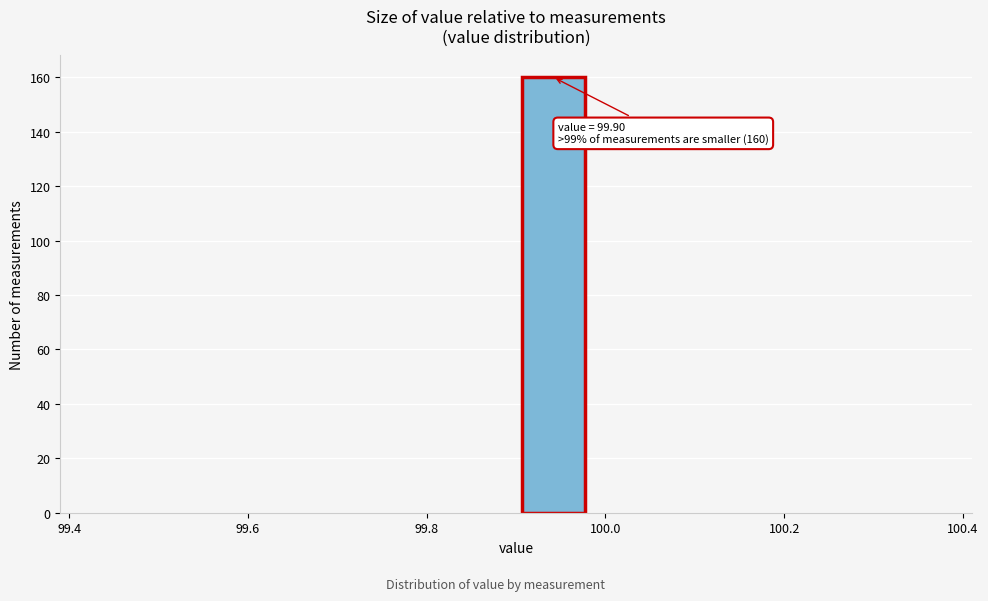

Over which range of the x-axis is the bar tallest?

99.90 to 99.98